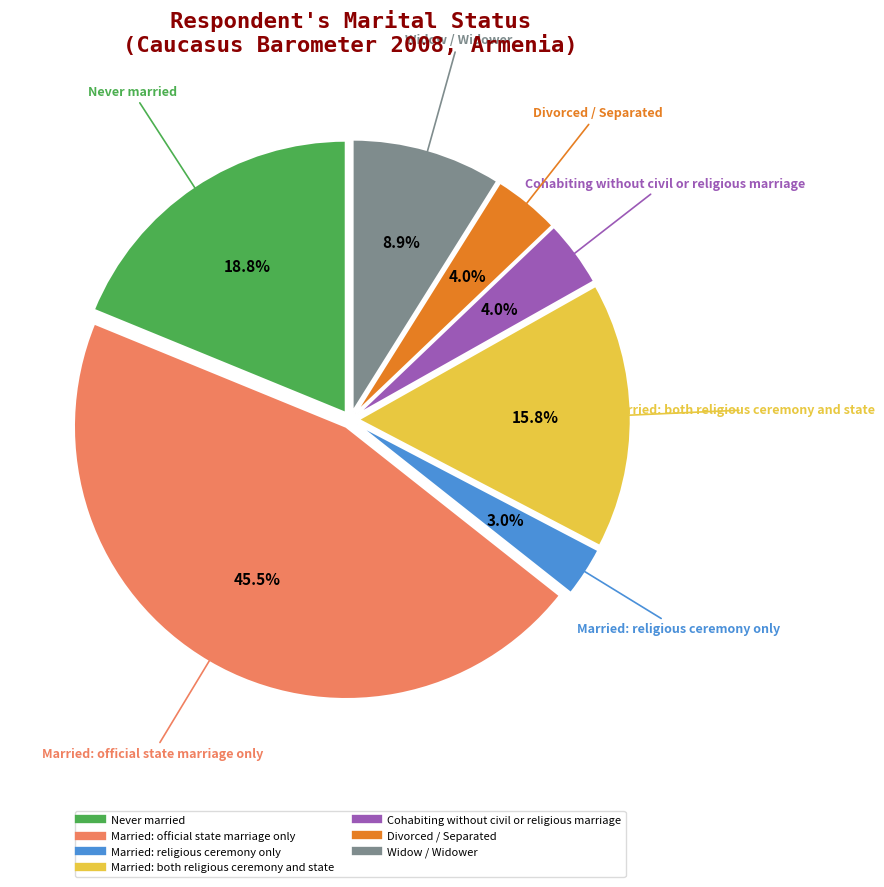

Is there a majority slice in this chart?

No